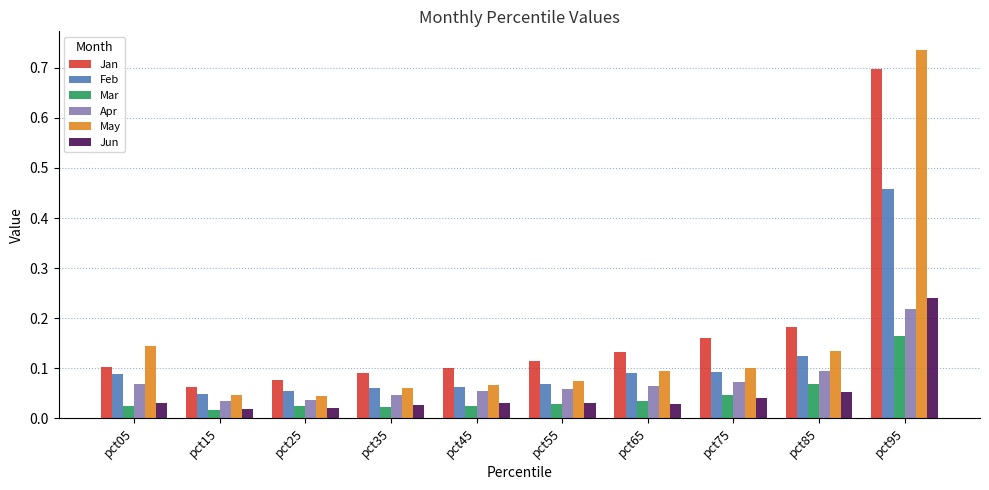

At which category does the chart reach its peak across all series?

pct95